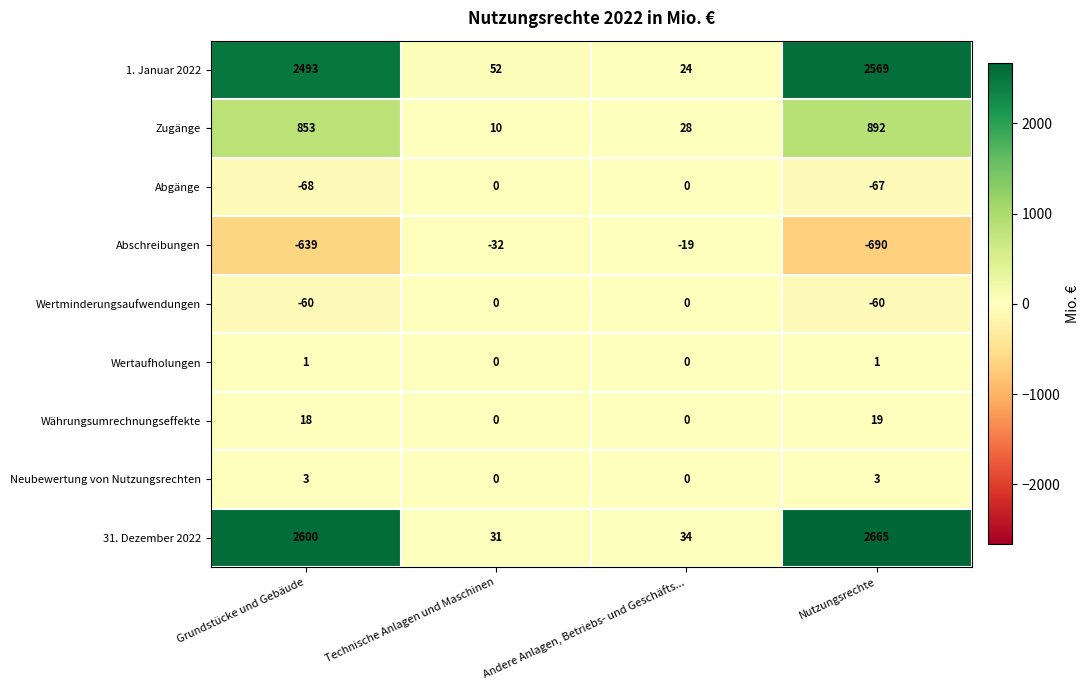

Which series has the widest spread of values?

31. Dezember 2022